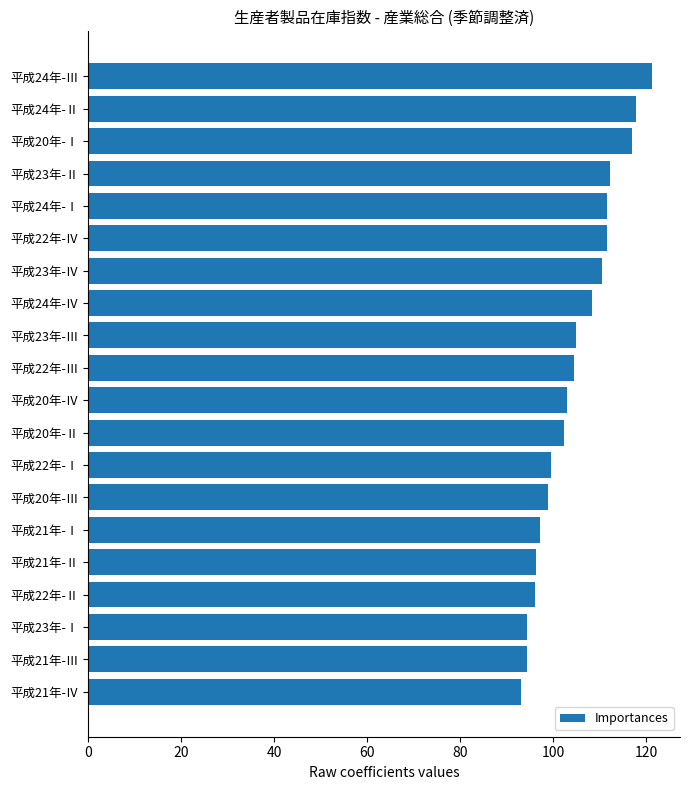

What is the approximate value at 平成22年-Ⅳ?

111.5